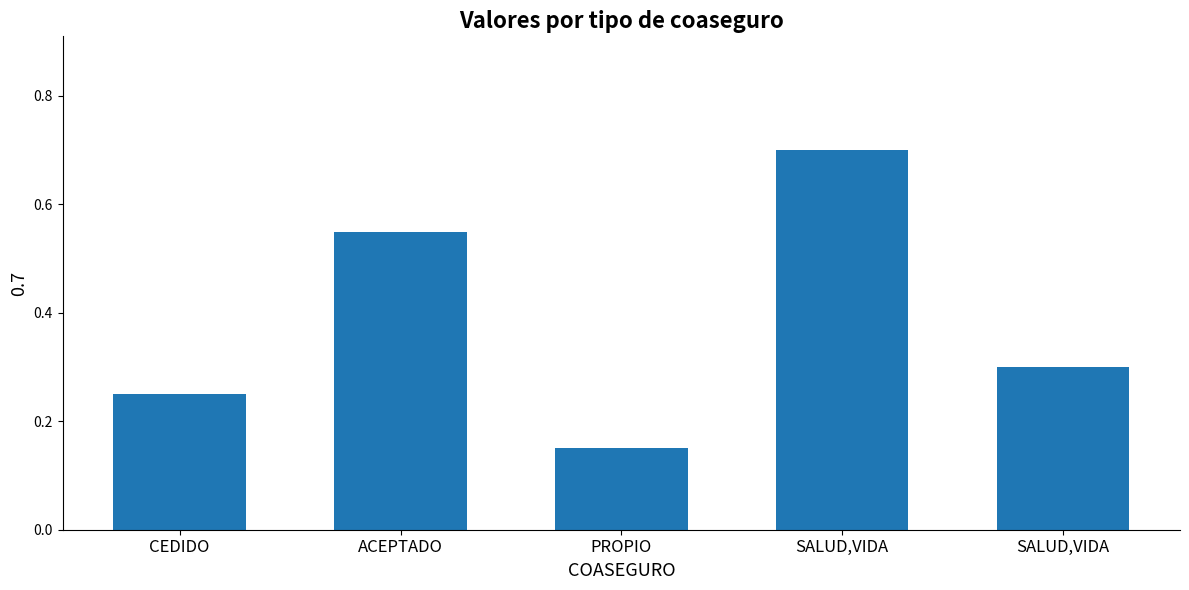

What is the average value?

0.4